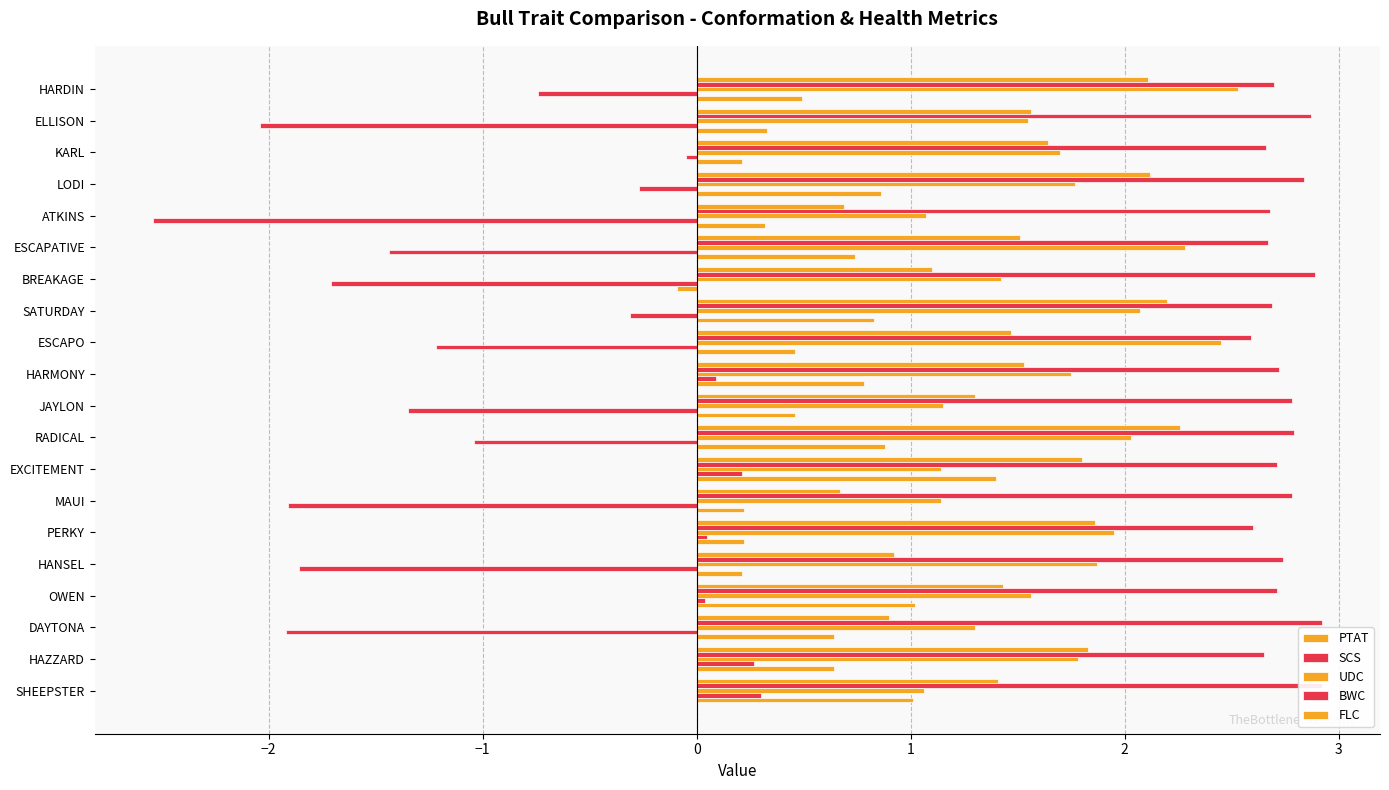

How many bars are there in total?

100